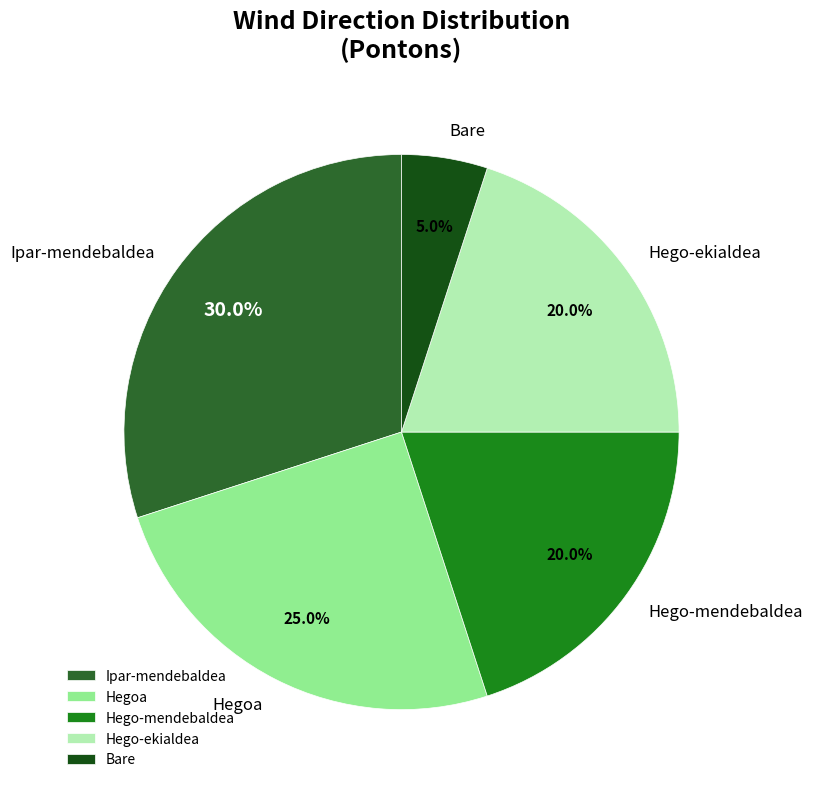

Does Ipar-mendebaldea represent more than half of the total?

No